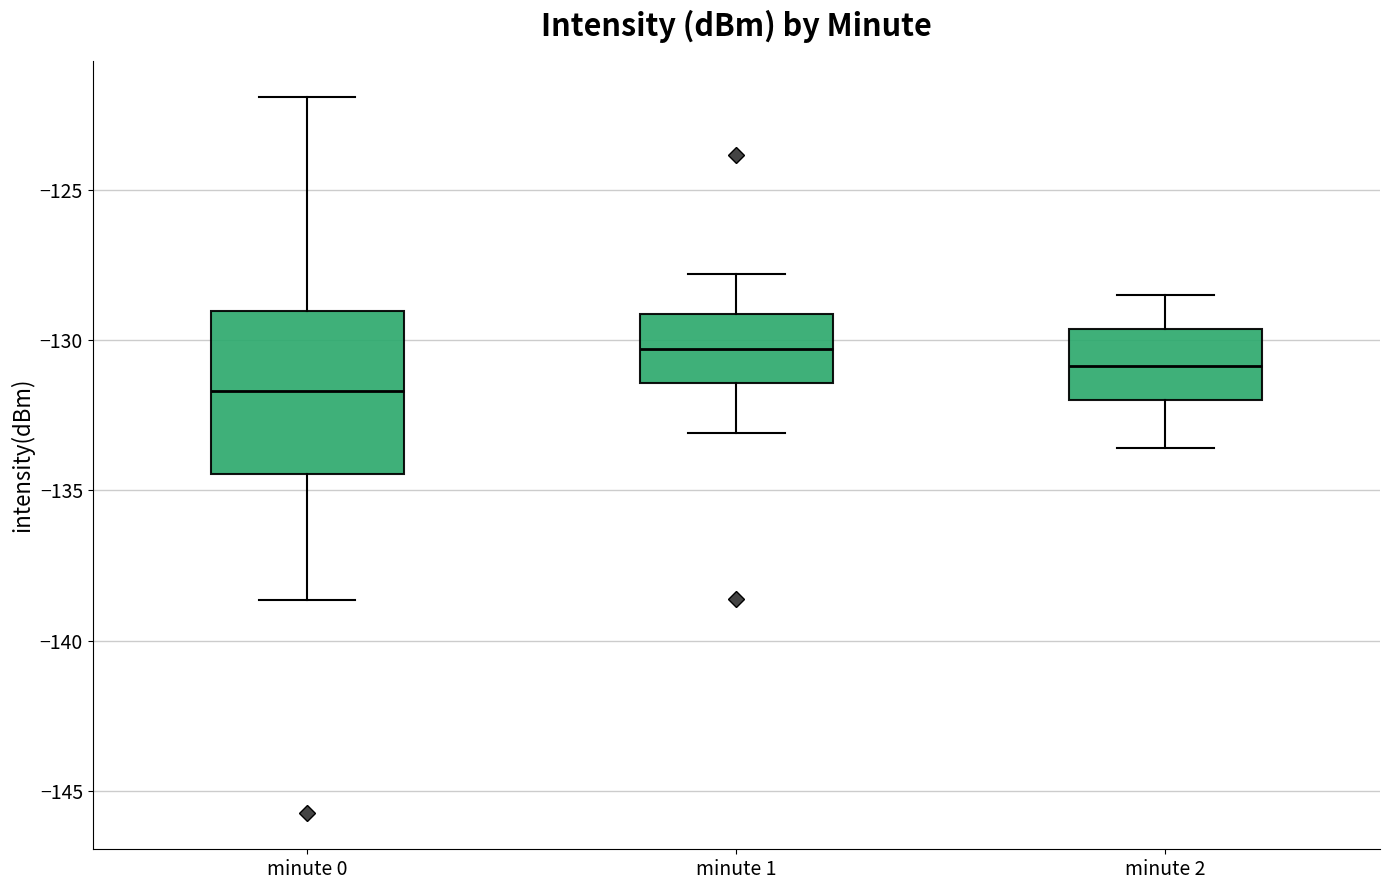

Reading left to right, transcribe this box plot: for each box, give where its median line is, the range the box spans, and where its two whiskers end, as read against the y-axis. The values are not printed on the chart, so give them approximately, as read against the axis.

minute 0: median -131.5, box -134.5 to -129.0, whiskers -138.5 to -122.0
minute 1: median -130.5, box -131.5 to -129.0, whiskers -133.0 to -128.0
minute 2: median -131.0, box -132.0 to -129.5, whiskers -133.5 to -128.5